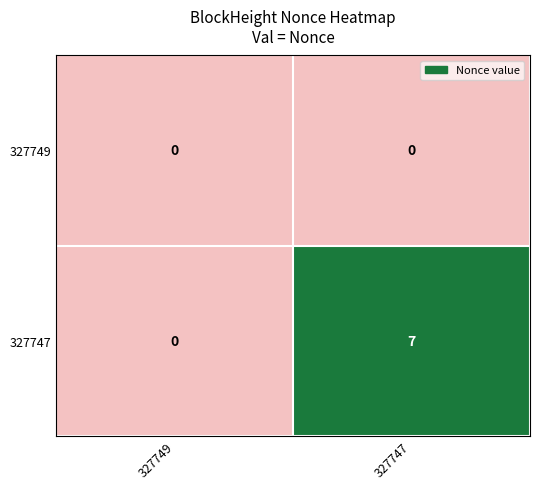

What is the maximum value for 327747?

7